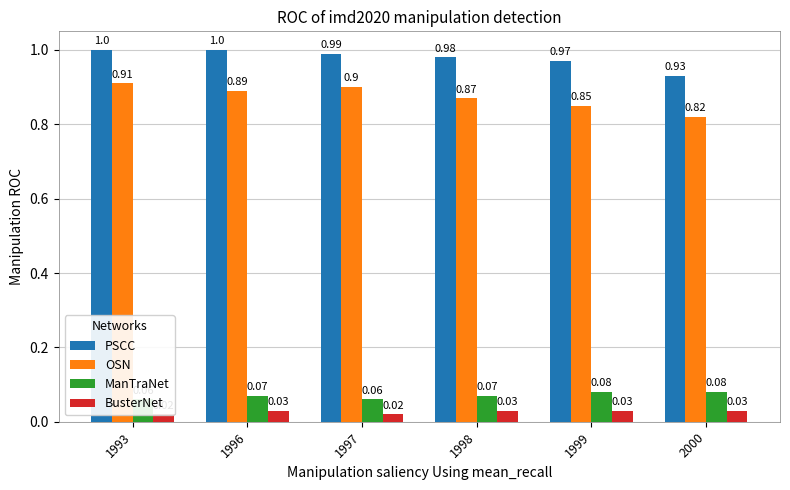

What are all the series names shown in the legend?

PSCC, OSN, ManTraNet, BusterNet